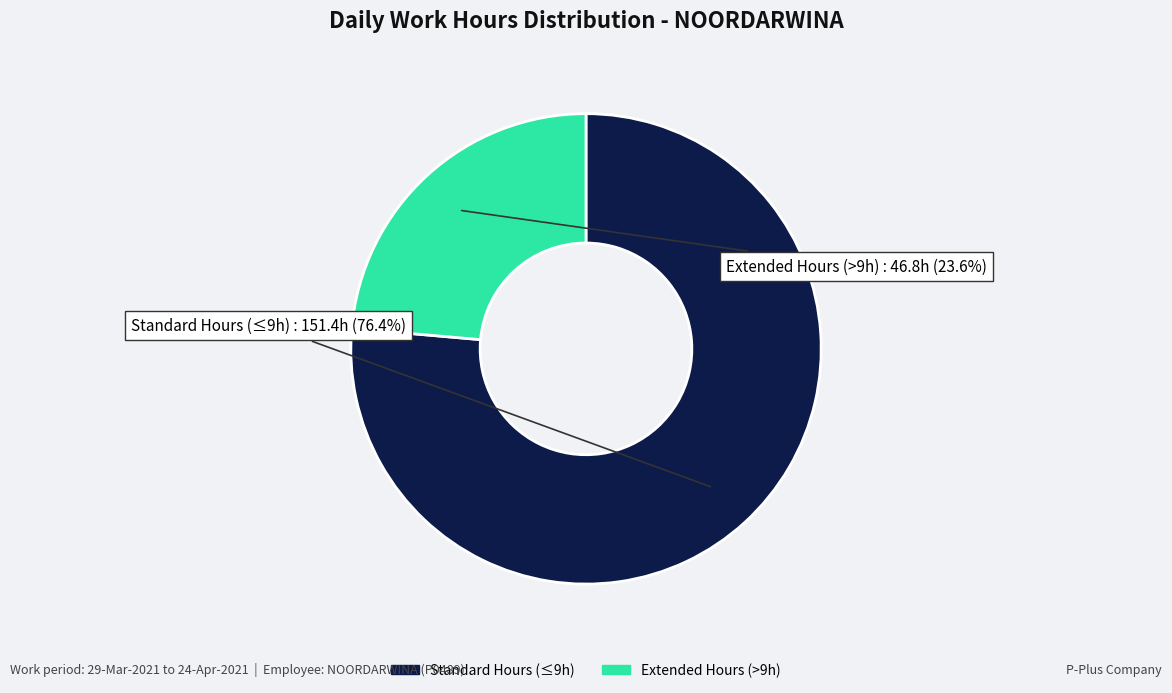

Does any single category account for the majority?

Yes